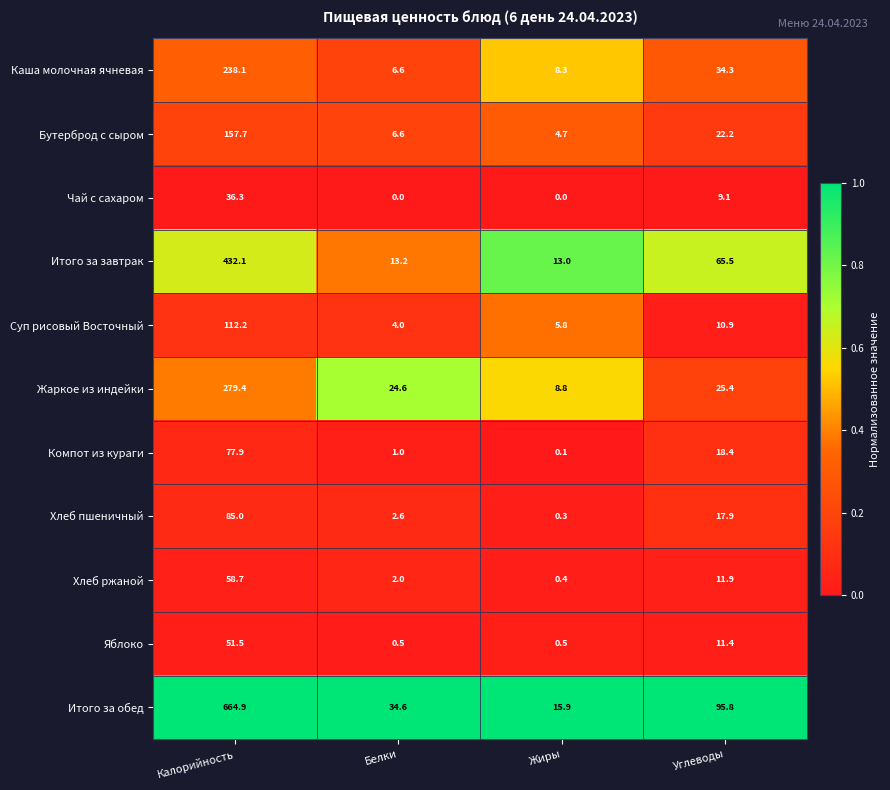

How many data points does each series have?

4